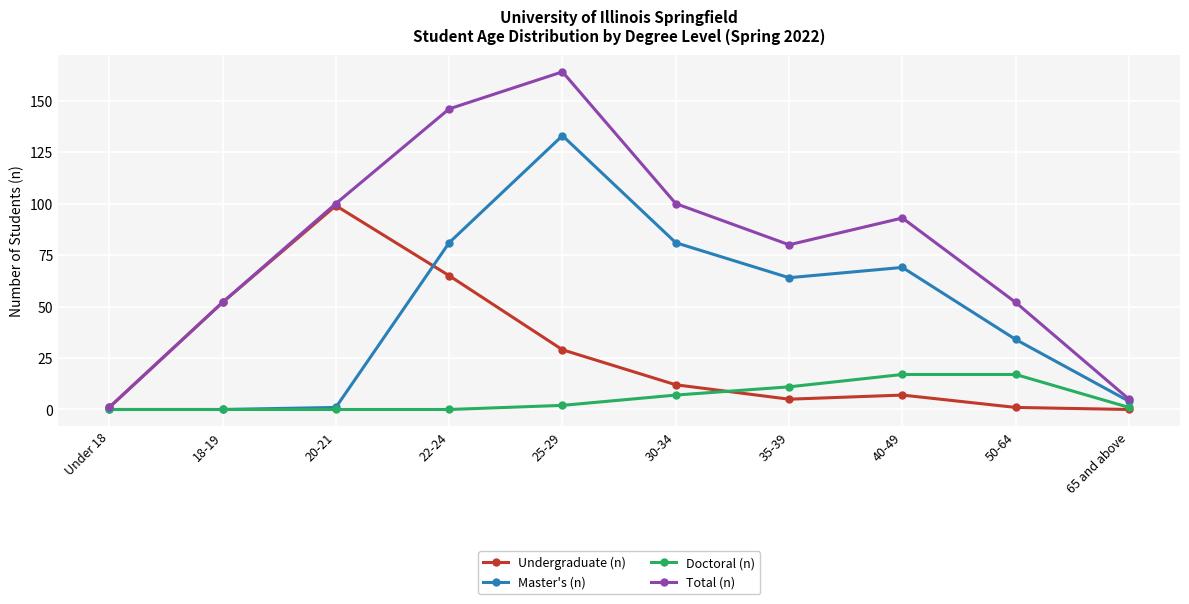

Does the chart have visible grid lines?

Yes